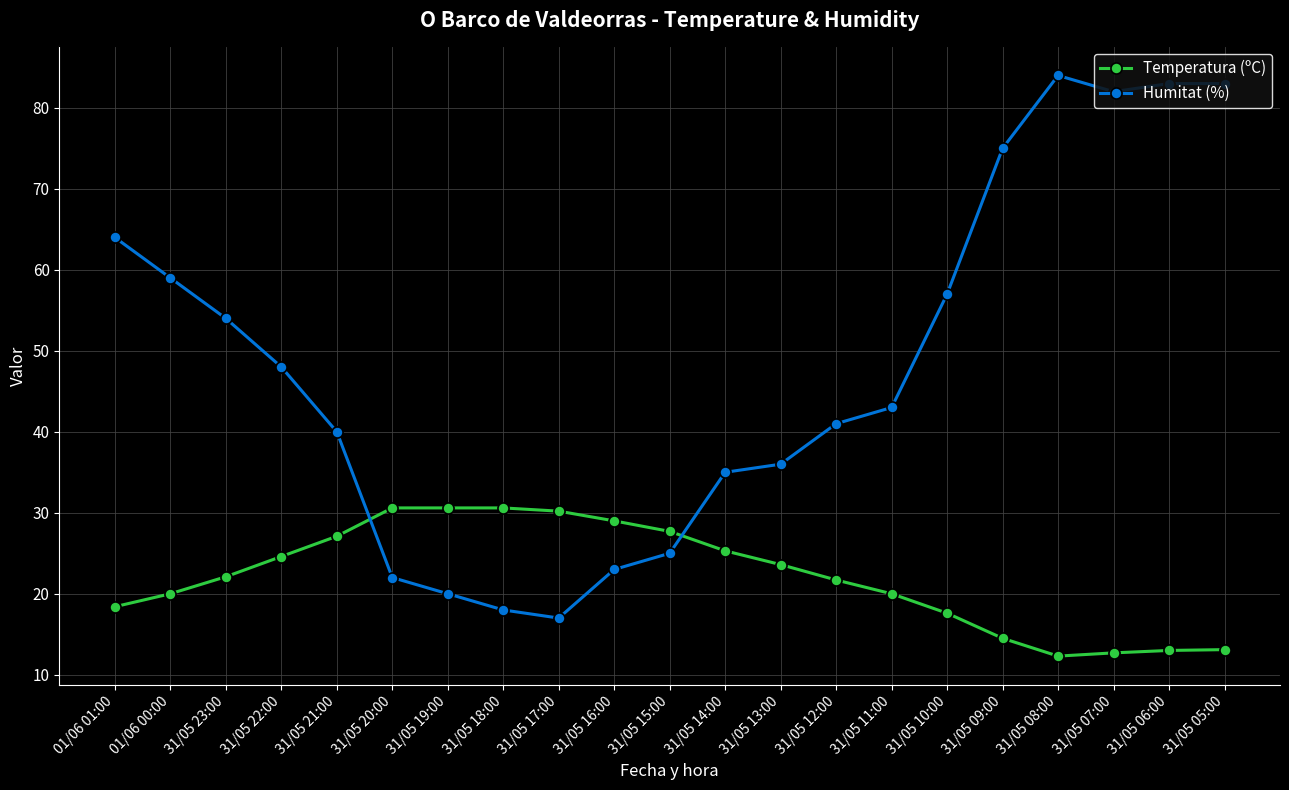

True or false: Humitat (%) has a value of 79.0 at 31/05 22:00.

False